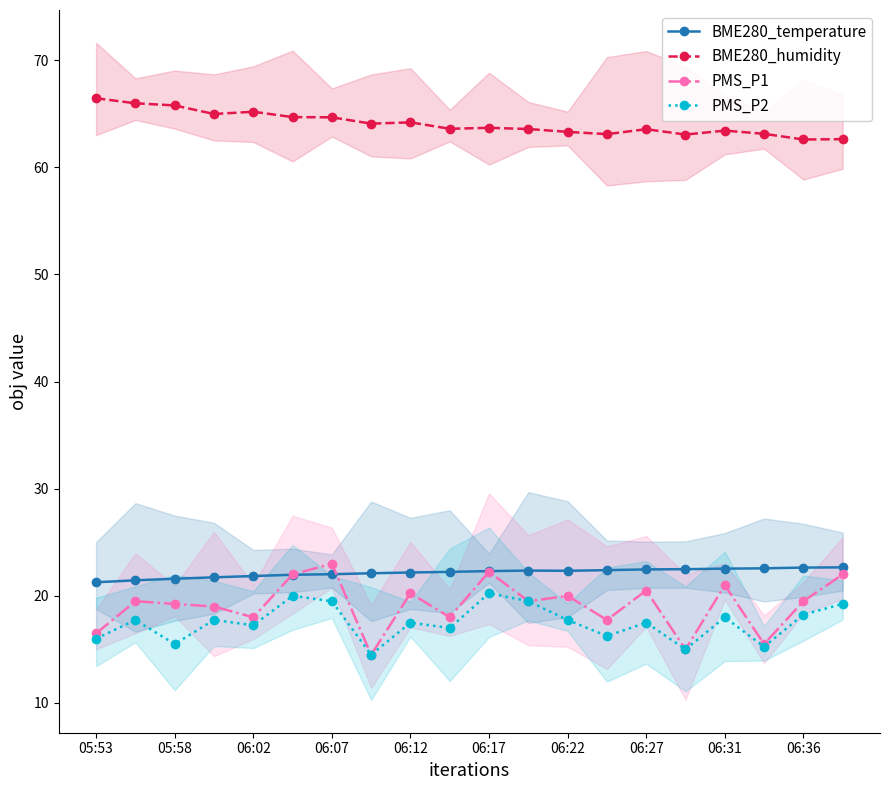

True or false: BME280_humidity and BME280_temperature cross at least once.

False